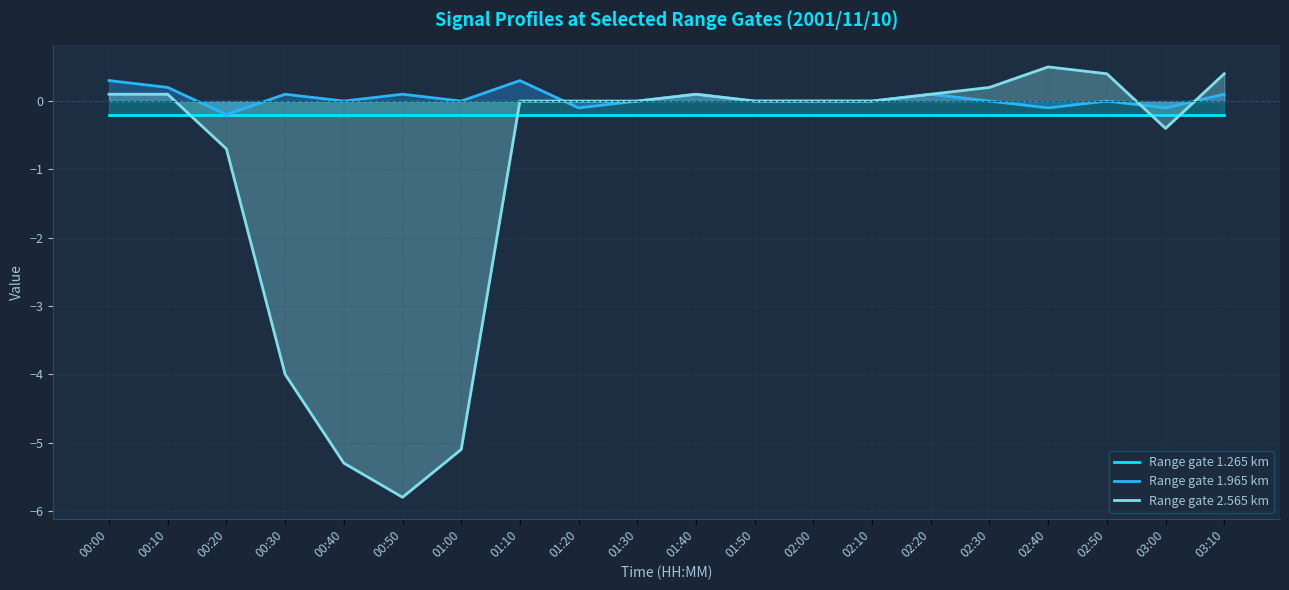

The value of gate 1.965 at 02:20 is 0.2. True or false?

False